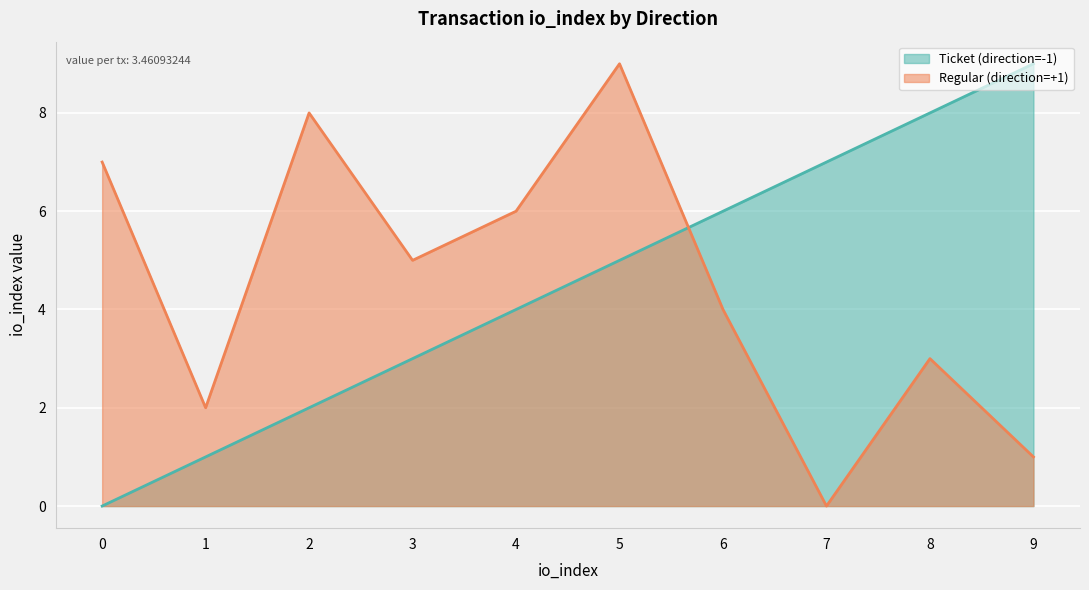

How many lines are shown in the chart?

2